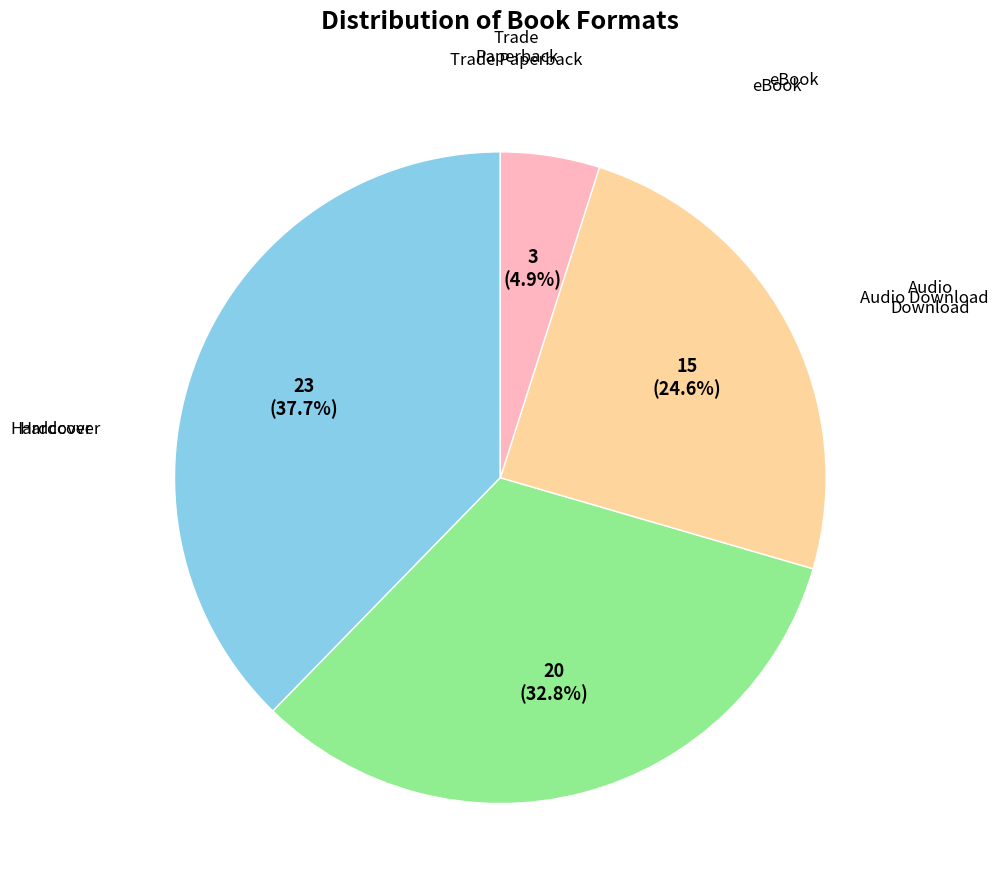

To the nearest percent, what is the difference between the eBook and Trade Paperback slice percentages?

8%